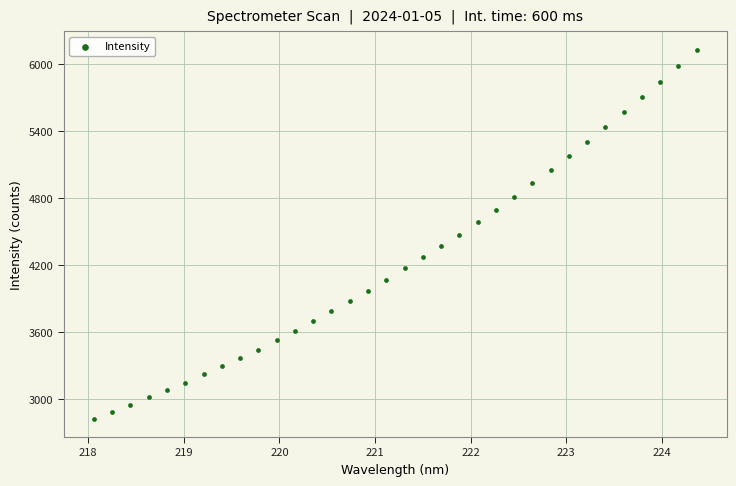

What is the range of Y values (max minus min)?

3297.8